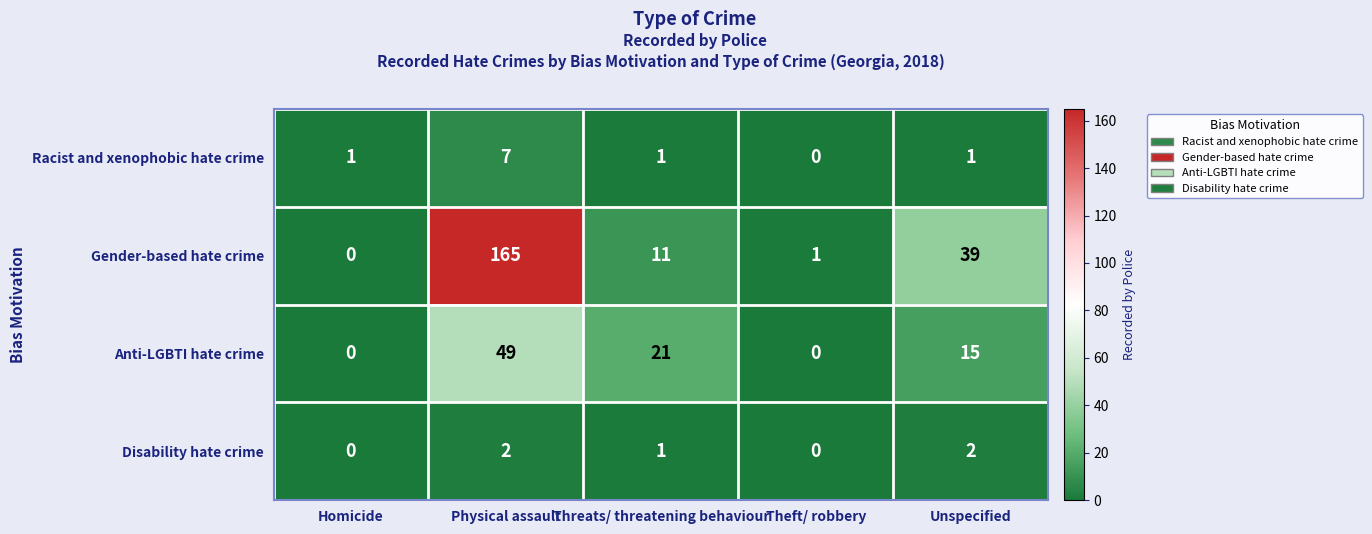

True or false: Disability hate crime has a value of 1 at Unspecified.

False